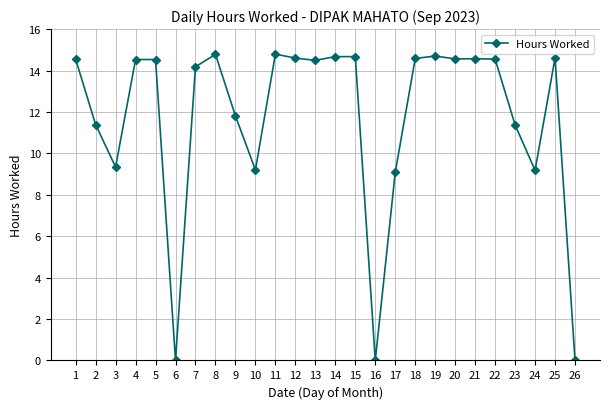

True or false: there are more than 2 points higher than both neighbors.

True